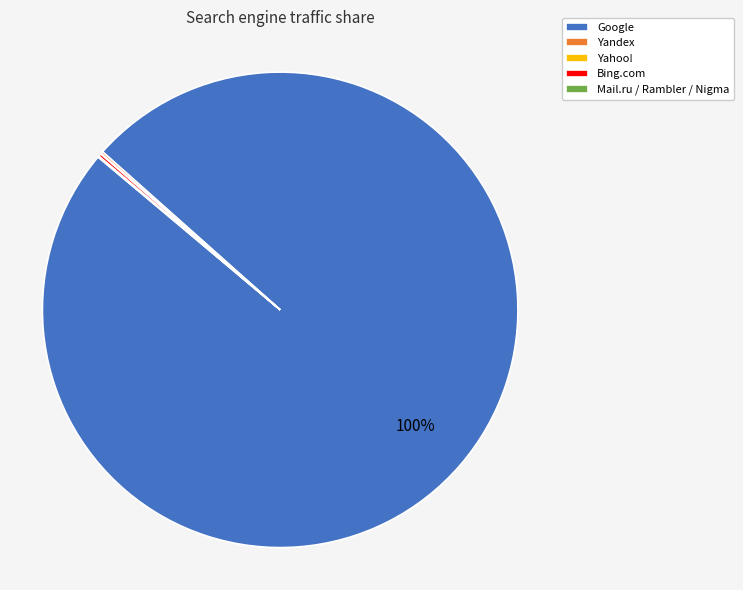

Is it true that Google is 100% of the pie?

True